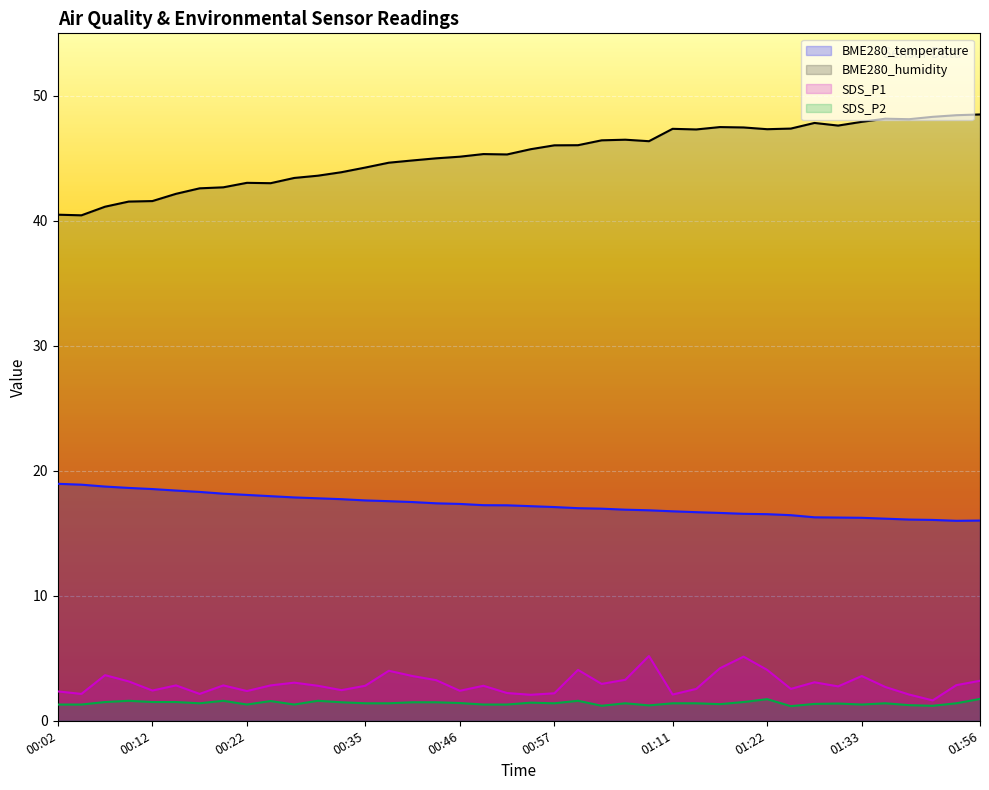

True or false: BME280_temperature has a value of 6.0 at 00:17.

False